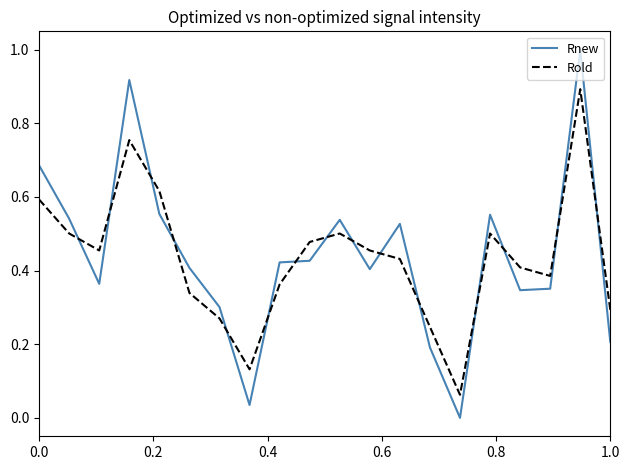

Which series has the widest spread of values?

Rnew